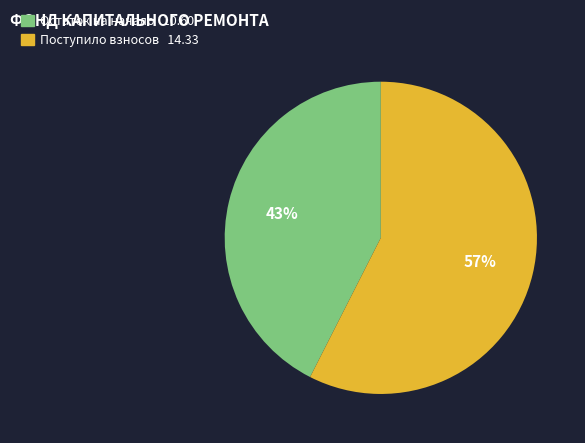

Is there a majority slice in this chart?

Yes